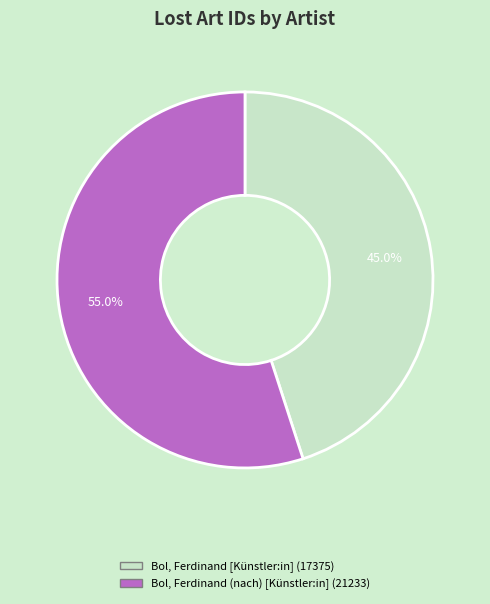

To the nearest percent, what is the average slice percentage?

50%